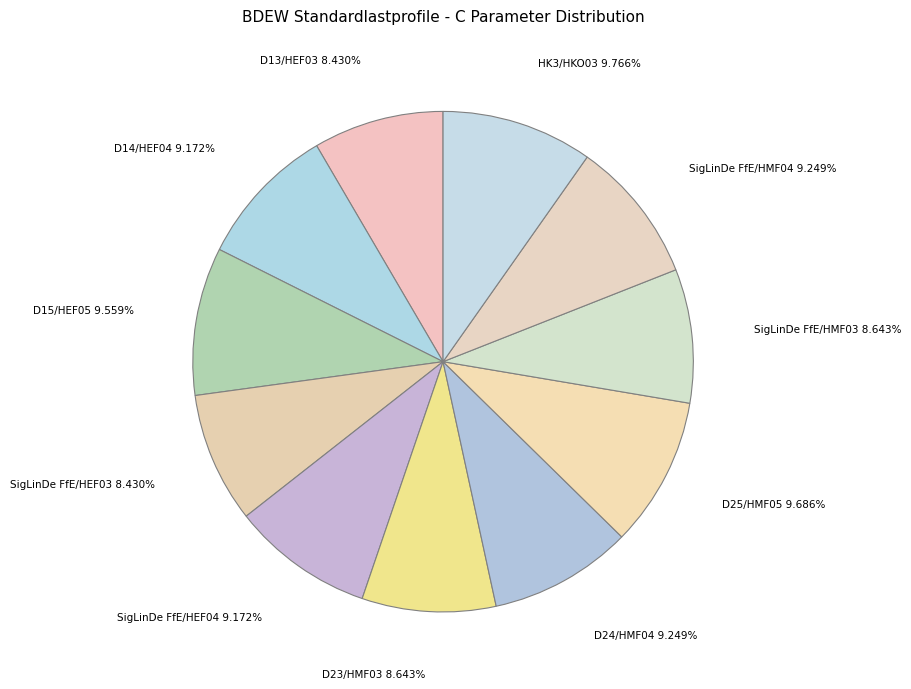

Approximately how many times larger is the value at SigLinDe FfE/HEF03 compared to D15/HEF05?

0.9